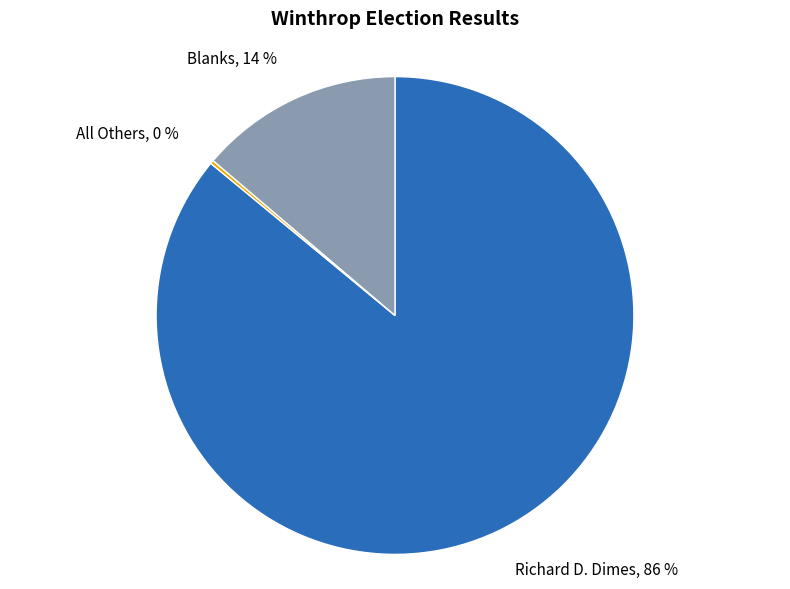

Is it true that Richard D. Dimes is 96% of the pie?

False